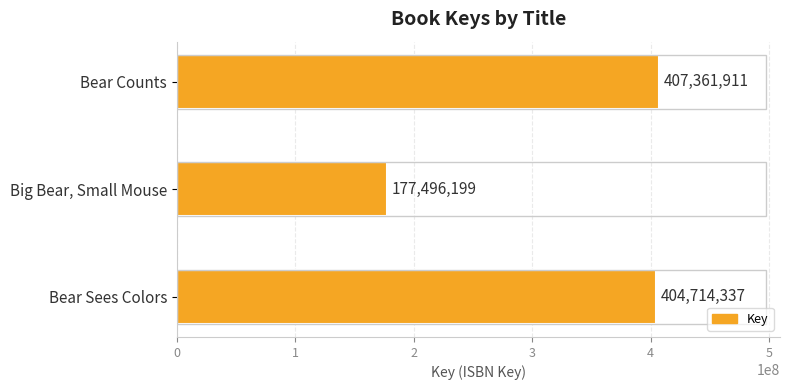

What is the approximate value at Big Bear, Small Mouse?

177496199